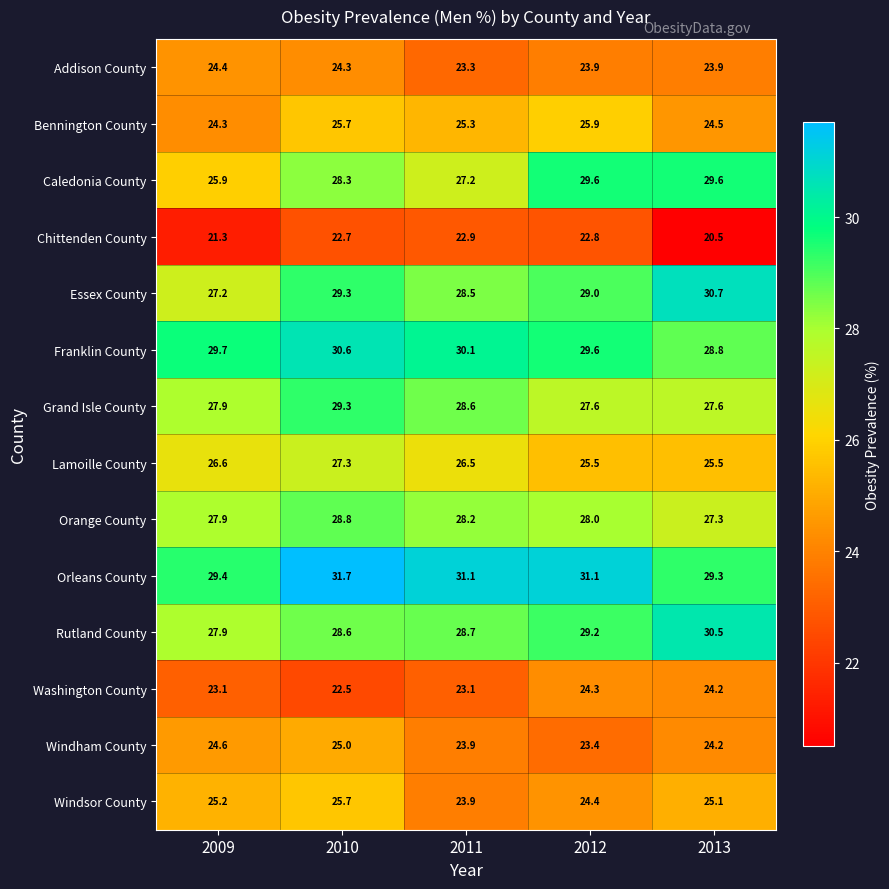

The Rutland County series shows 43.2 at 2011. True or false?

False